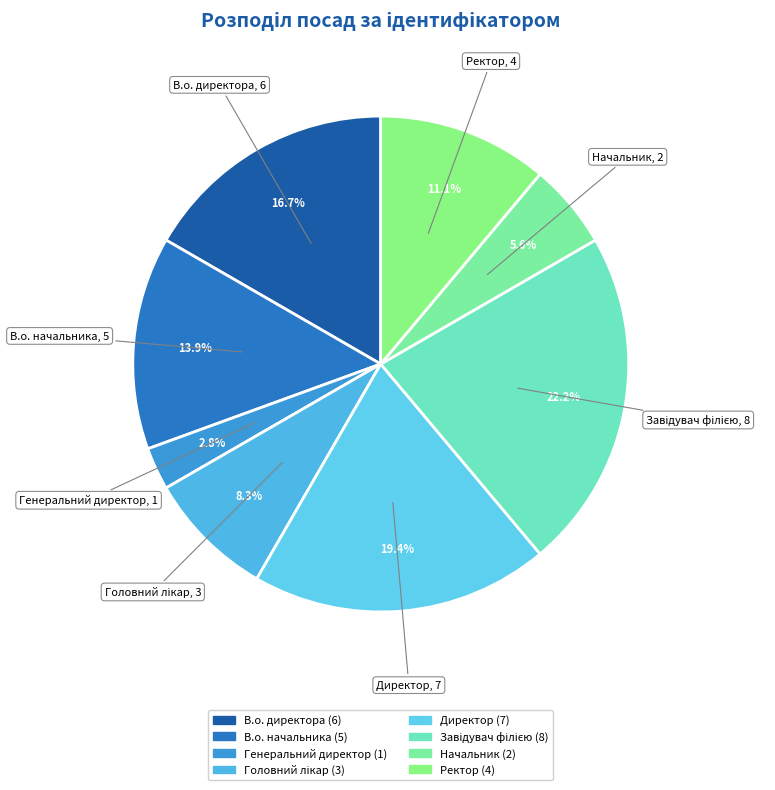

Does any single category account for the majority?

No